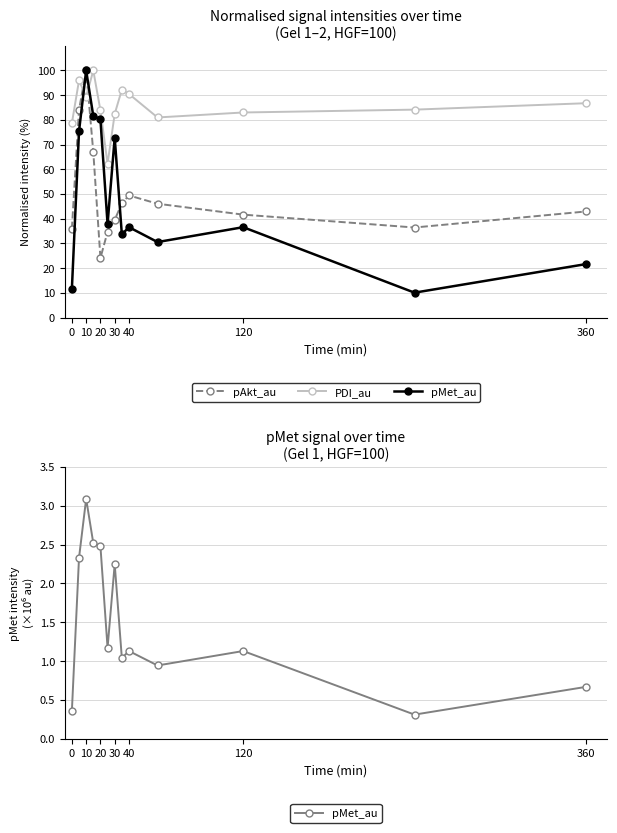

Rank the series by their maximum value, from highest to lowest.

pAkt_au, PDI_au, pMet_au